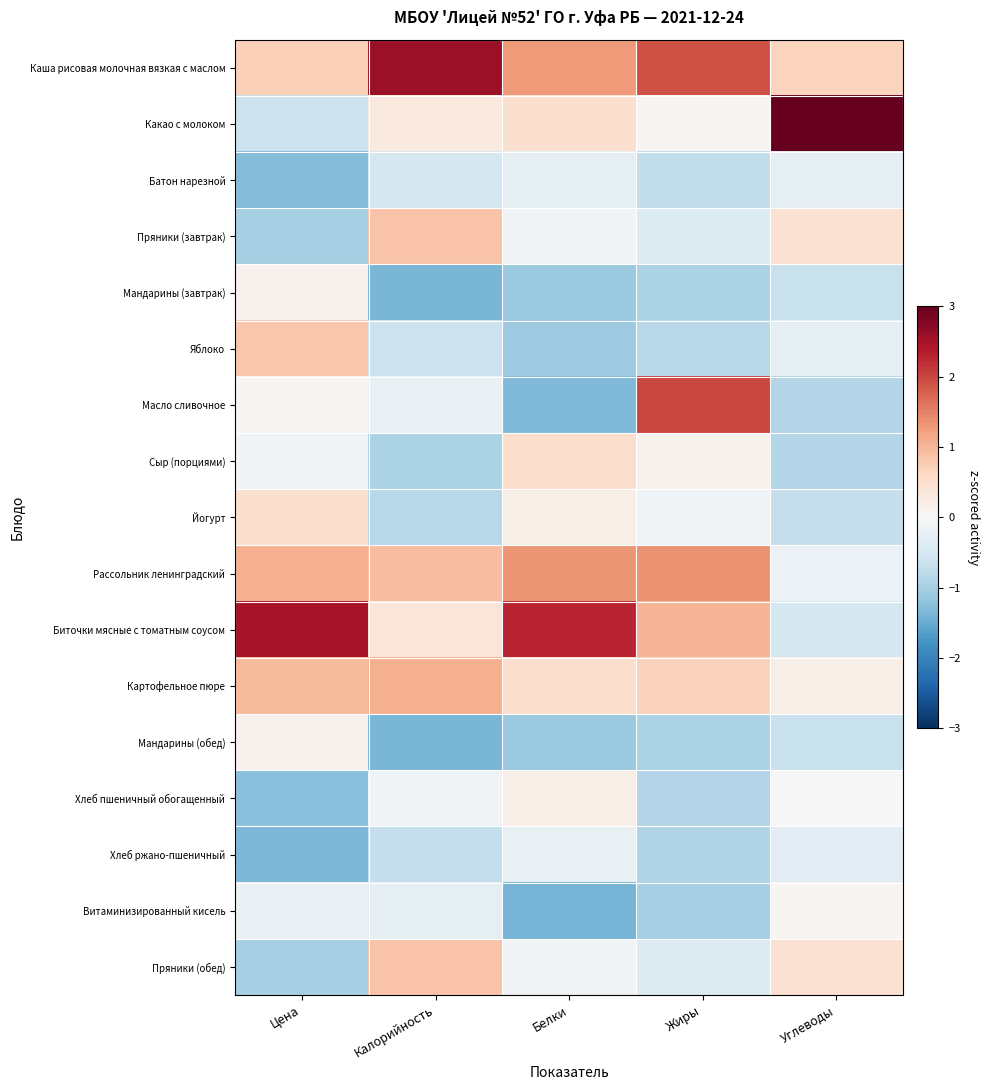

Reading left to right, list all the values displayed in this chart.

Каша рисовая молочная вязкая с маслом: Цена=0.7	Калорийность=2.6	Белки=1.3	Жиры=1.9	Углеводы=0.7
Какао с молоком: Цена=-0.6	Калорийность=0.3	Белки=0.5	Жиры=0.1	Углеводы=3.6
Батон нарезной: Цена=-1.3	Калорийность=-0.5	Белки=-0.3	Жиры=-0.7	Углеводы=-0.3
Пряники (завтрак): Цена=-1.0	Калорийность=0.9	Белки=-0.1	Жиры=-0.4	Углеводы=0.5
Мандарины (завтрак): Цена=0.1	Калорийность=-1.4	Белки=-1.1	Жиры=-0.9	Углеводы=-0.7
Яблоко: Цена=0.8	Калорийность=-0.7	Белки=-1.1	Жиры=-0.8	Углеводы=-0.3
Масло сливочное: Цена=0.1	Калорийность=-0.2	Белки=-1.3	Жиры=2.0	Углеводы=-0.9
Сыр (порциями): Цена=-0.1	Калорийность=-0.9	Белки=0.5	Жиры=0.1	Углеводы=-0.9
Йогурт: Цена=0.5	Калорийность=-0.8	Белки=0.2	Жиры=-0.1	Углеводы=-0.7
Рассольник ленинградский: Цена=1.1	Калорийность=0.9	Белки=1.3	Жиры=1.3	Углеводы=-0.2
Биточки мясные с томатным соусом: Цена=2.5	Калорийность=0.4	Белки=2.3	Жиры=1.0	Углеводы=-0.5
Картофельное пюре: Цена=1.0	Калорийность=1.1	Белки=0.5	Жиры=0.7	Углеводы=0.2
Мандарины (обед): Цена=0.1	Калорийность=-1.4	Белки=-1.1	Жиры=-0.9	Углеводы=-0.7
Хлеб пшеничный обогащенный: Цена=-1.2	Калорийность=-0.1	Белки=0.2	Жиры=-0.9	Углеводы=-0.0
Хлеб ржано-пшеничный: Цена=-1.3	Калорийность=-0.7	Белки=-0.2	Жиры=-0.9	Углеводы=-0.3
Витаминизированный кисель: Цена=-0.2	Калорийность=-0.3	Белки=-1.4	Жиры=-1.0	Углеводы=0.1
Пряники (обед): Цена=-1.0	Калорийность=0.9	Белки=-0.1	Жиры=-0.4	Углеводы=0.5